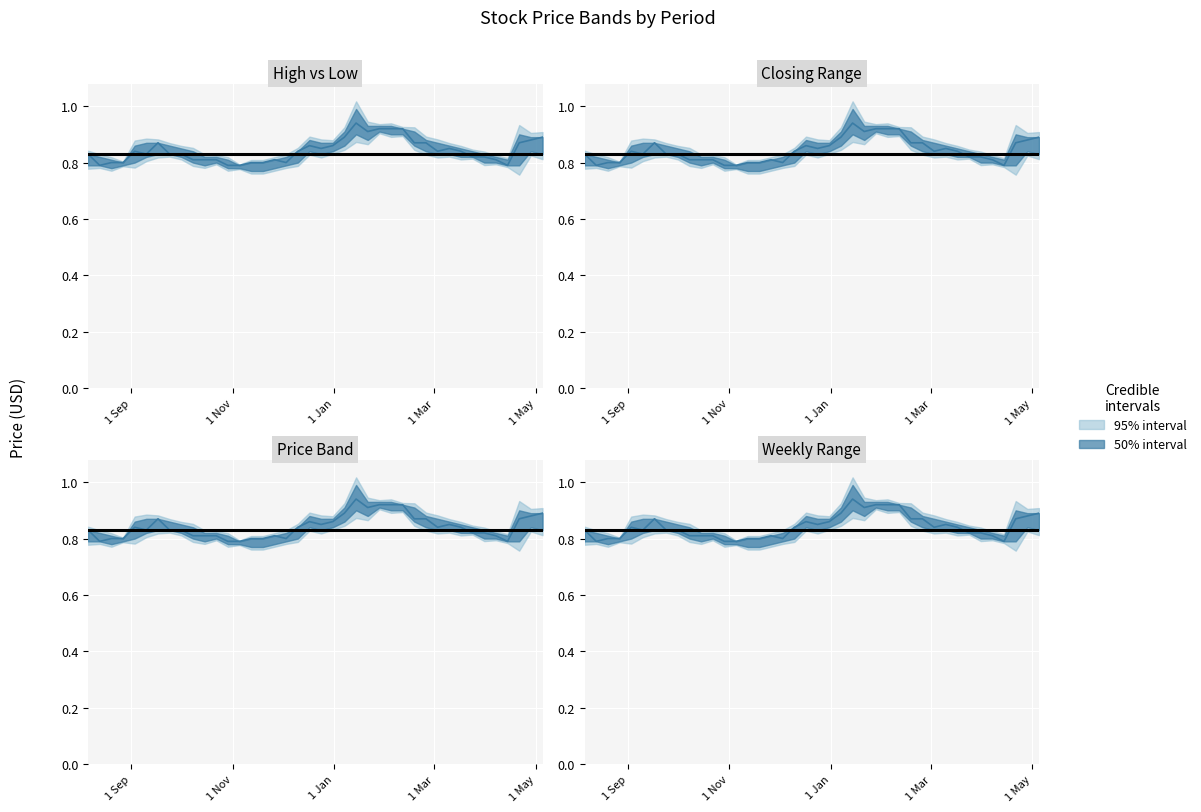

True or false: High and Closing cross at least once.

False